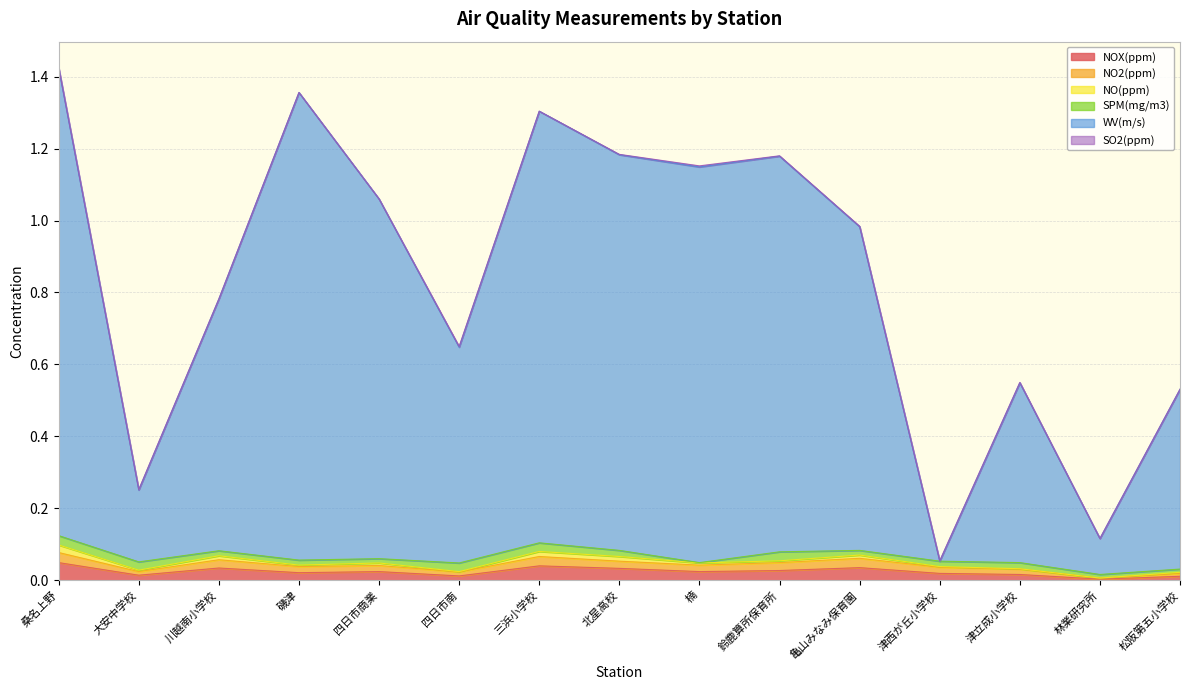

What is the sum of all NOX(ppm) values?

0.4